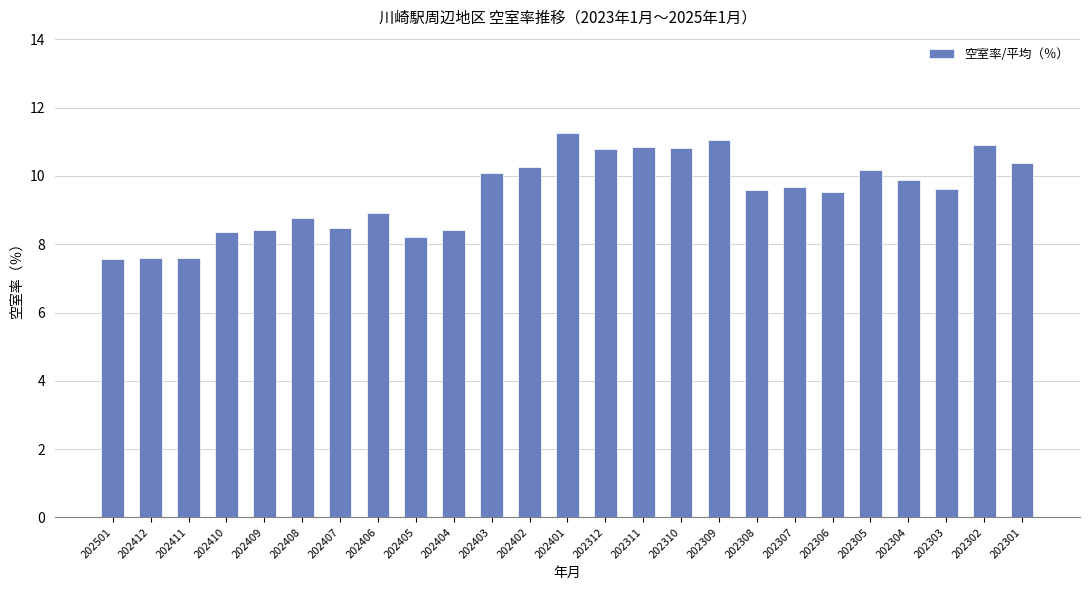

Approximately how many times larger is the value at 202308 compared to 202405?

1.2